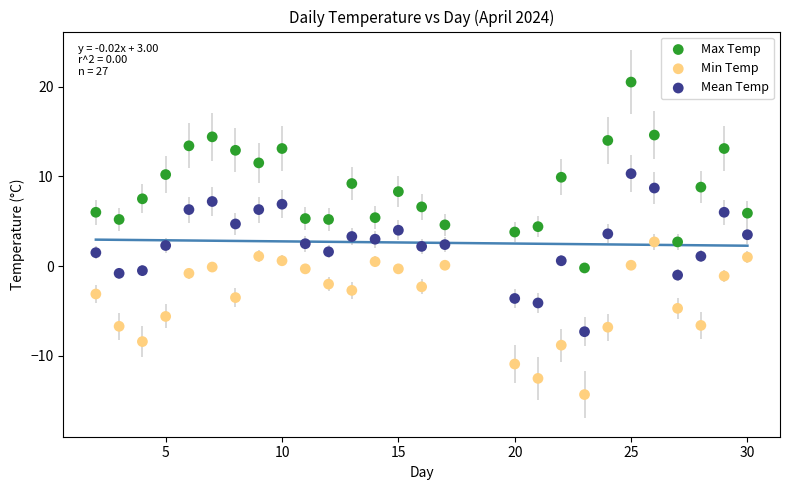

Which series contains the lowest Y value?

Min Temp